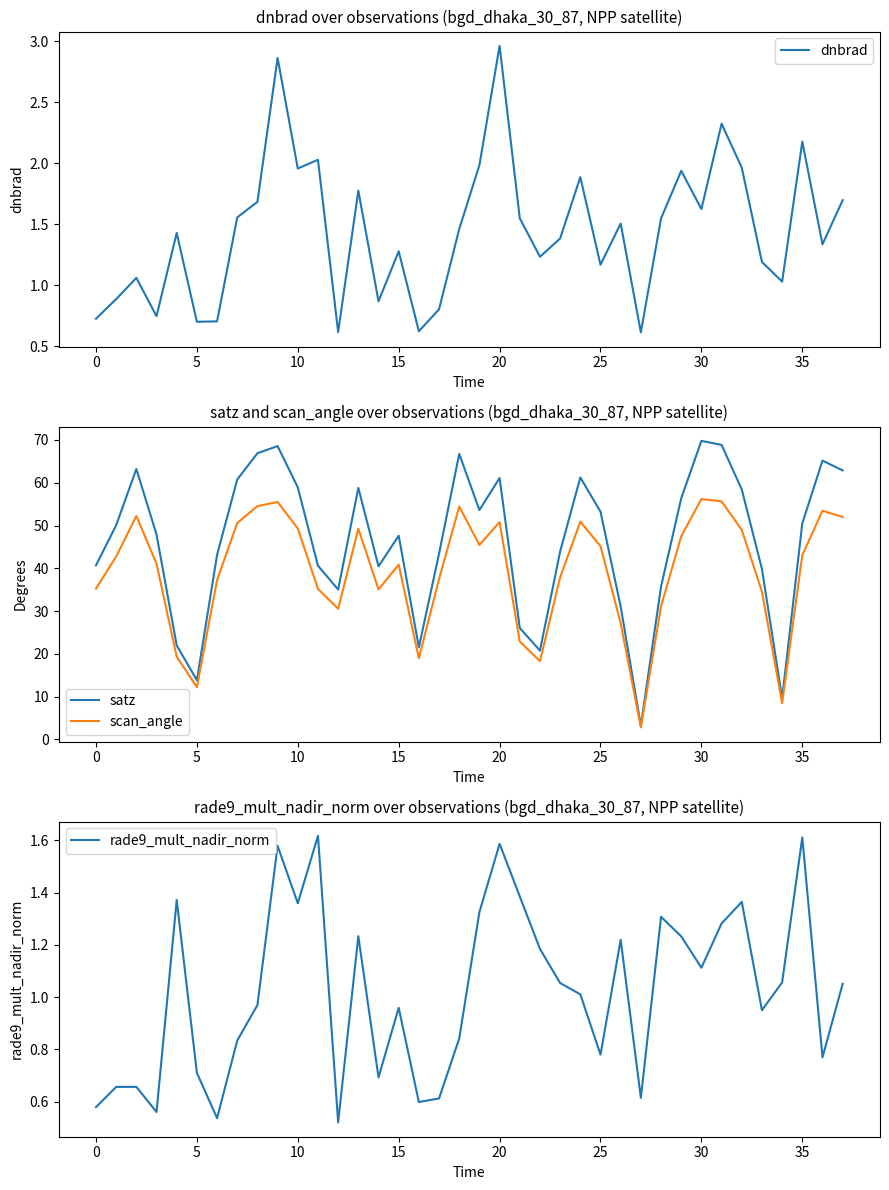

True or false: scan_angle and satz intersect in this chart.

False